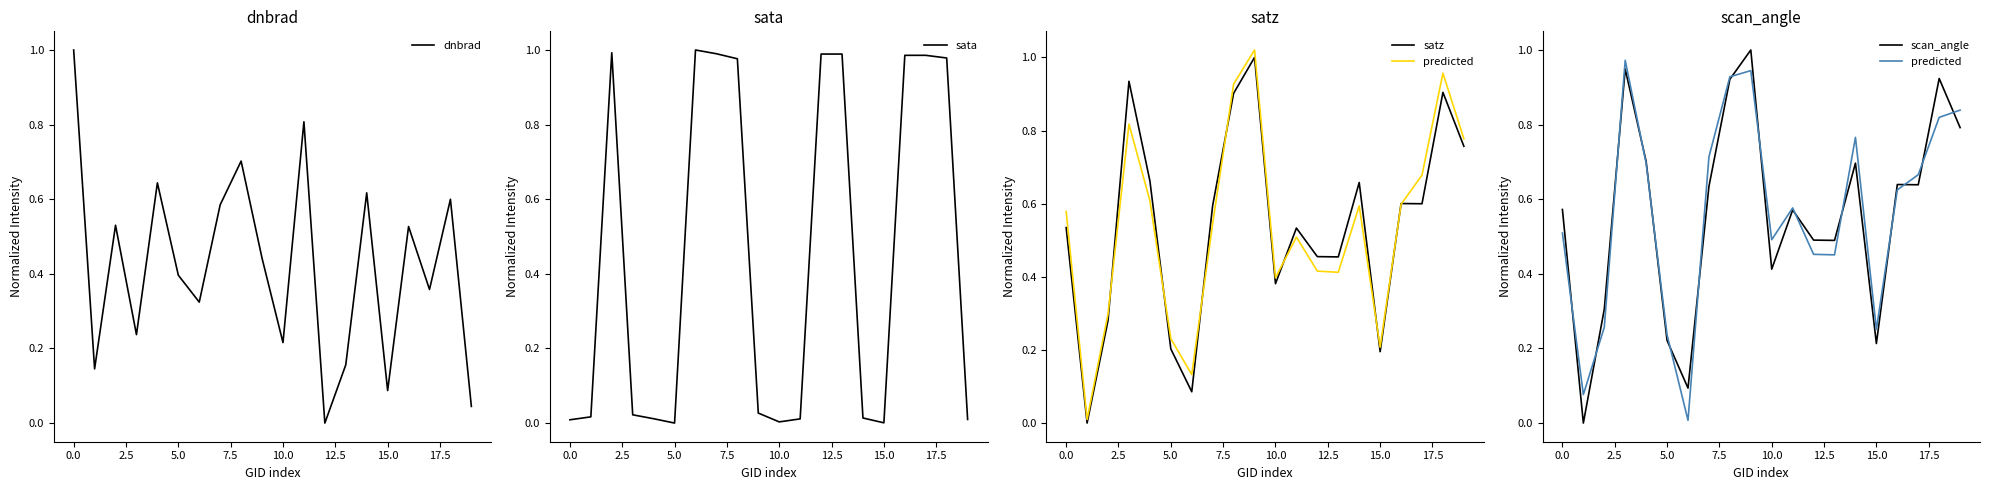

Rank the series at 17.5 from highest to lowest value.

sata, predicted, scan_angle, satz, dnbrad